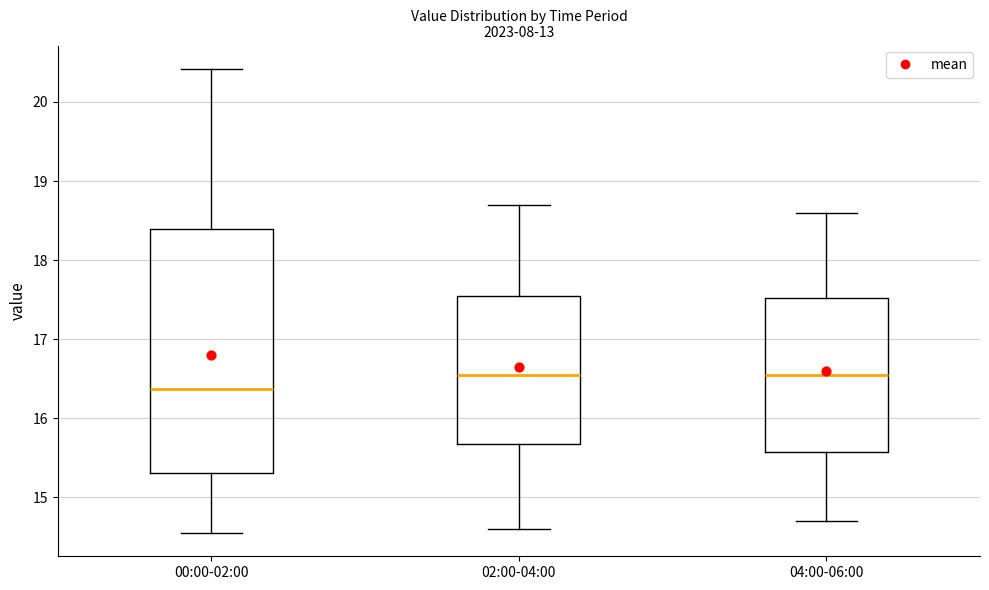

Where is the upper edge of the box for 02:00-04:00 on the y-axis? The values are not printed on the chart, so give them approximately, as read against the axis.

17.6